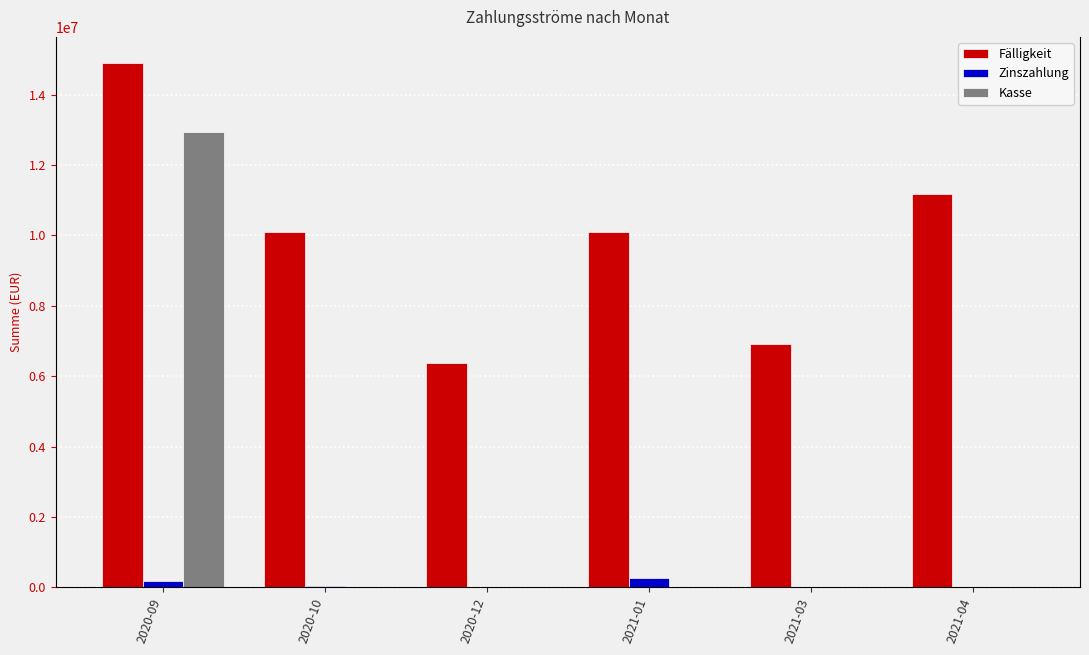

What is the difference between the maximum and second lowest values in the Fälligkeit series?

7981000.0